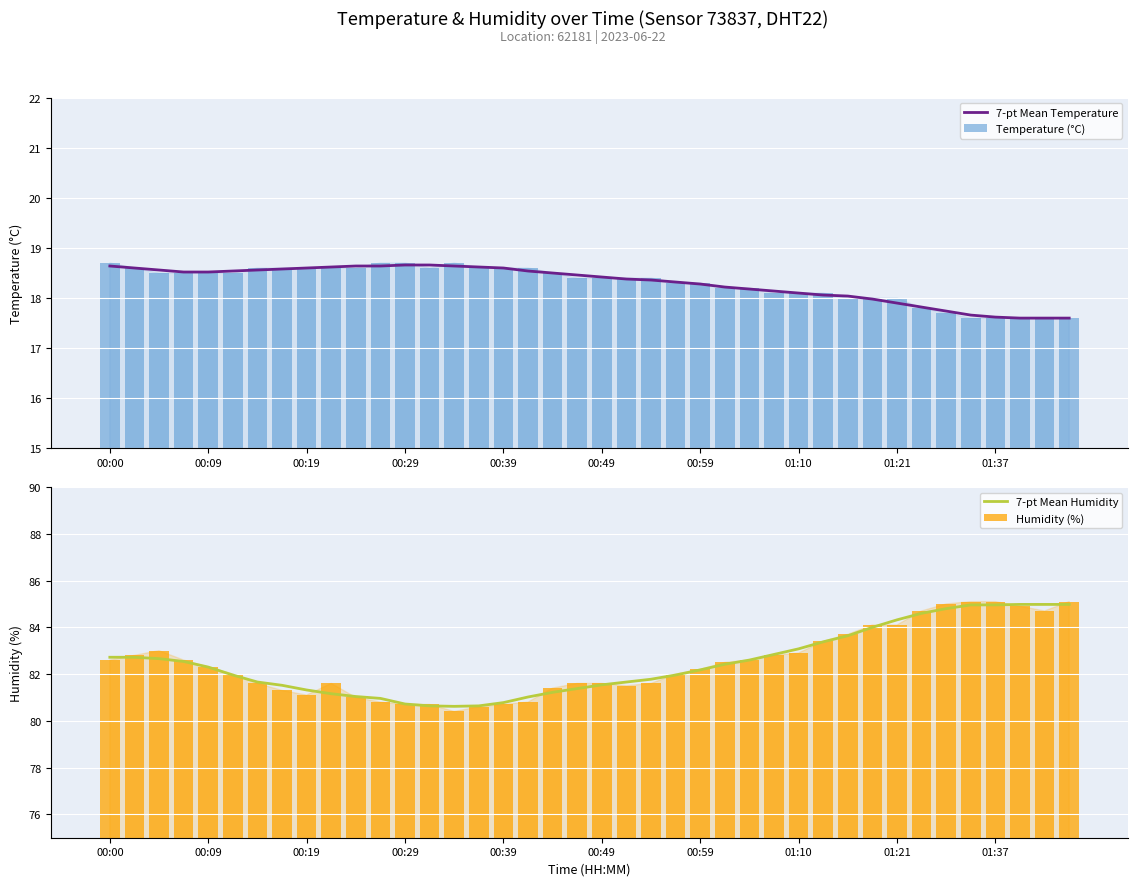

The 7-pt Mean Temperature series shows 18.6 at 00:19. True or false?

True